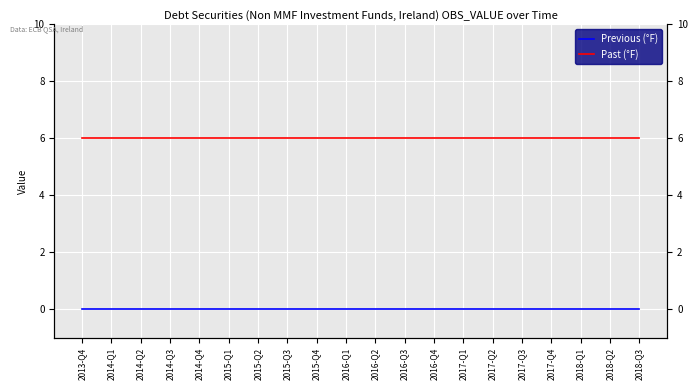

What is the spread (max minus min) of values at 2015-Q3?

6